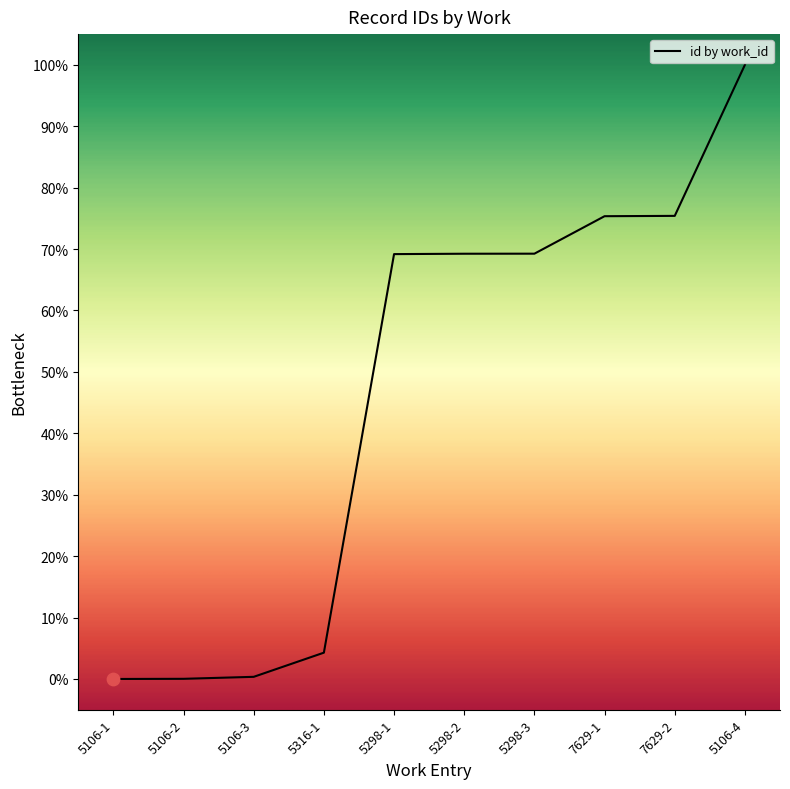

Approximately how many times larger is the value at 7629-2 compared to 5316-1?

17.6